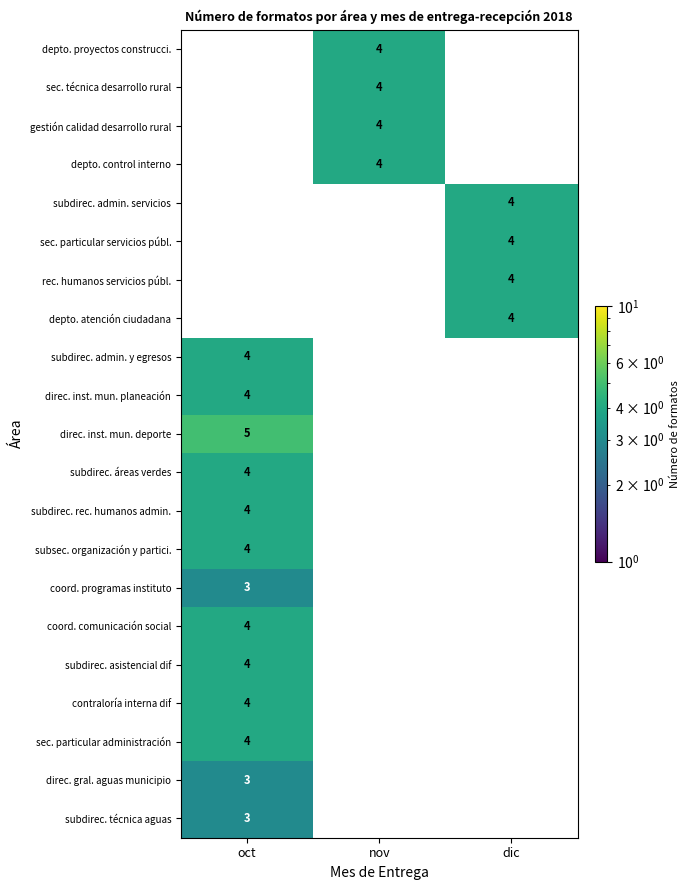

How many categories are shown in the chart?

3